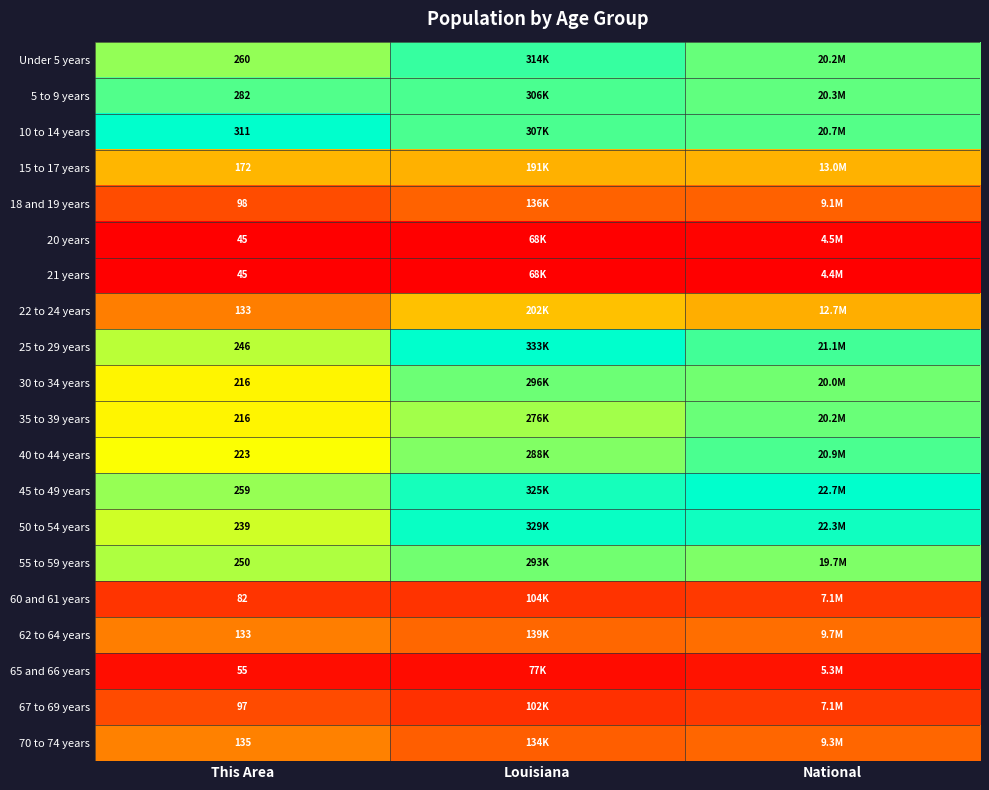

At This Area, list the series in order from largest to smallest.

10 to 14 years, 5 to 9 years, Under 5 years, 45 to 49 years, 55 to 59 years, 25 to 29 years, 50 to 54 years, 40 to 44 years, 30 to 34 years, 35 to 39 years, 15 to 17 years, 70 to 74 years, 22 to 24 years, 62 to 64 years, 18 and 19 years, 67 to 69 years, 60 and 61 years, 65 and 66 years, 20 years, 21 years